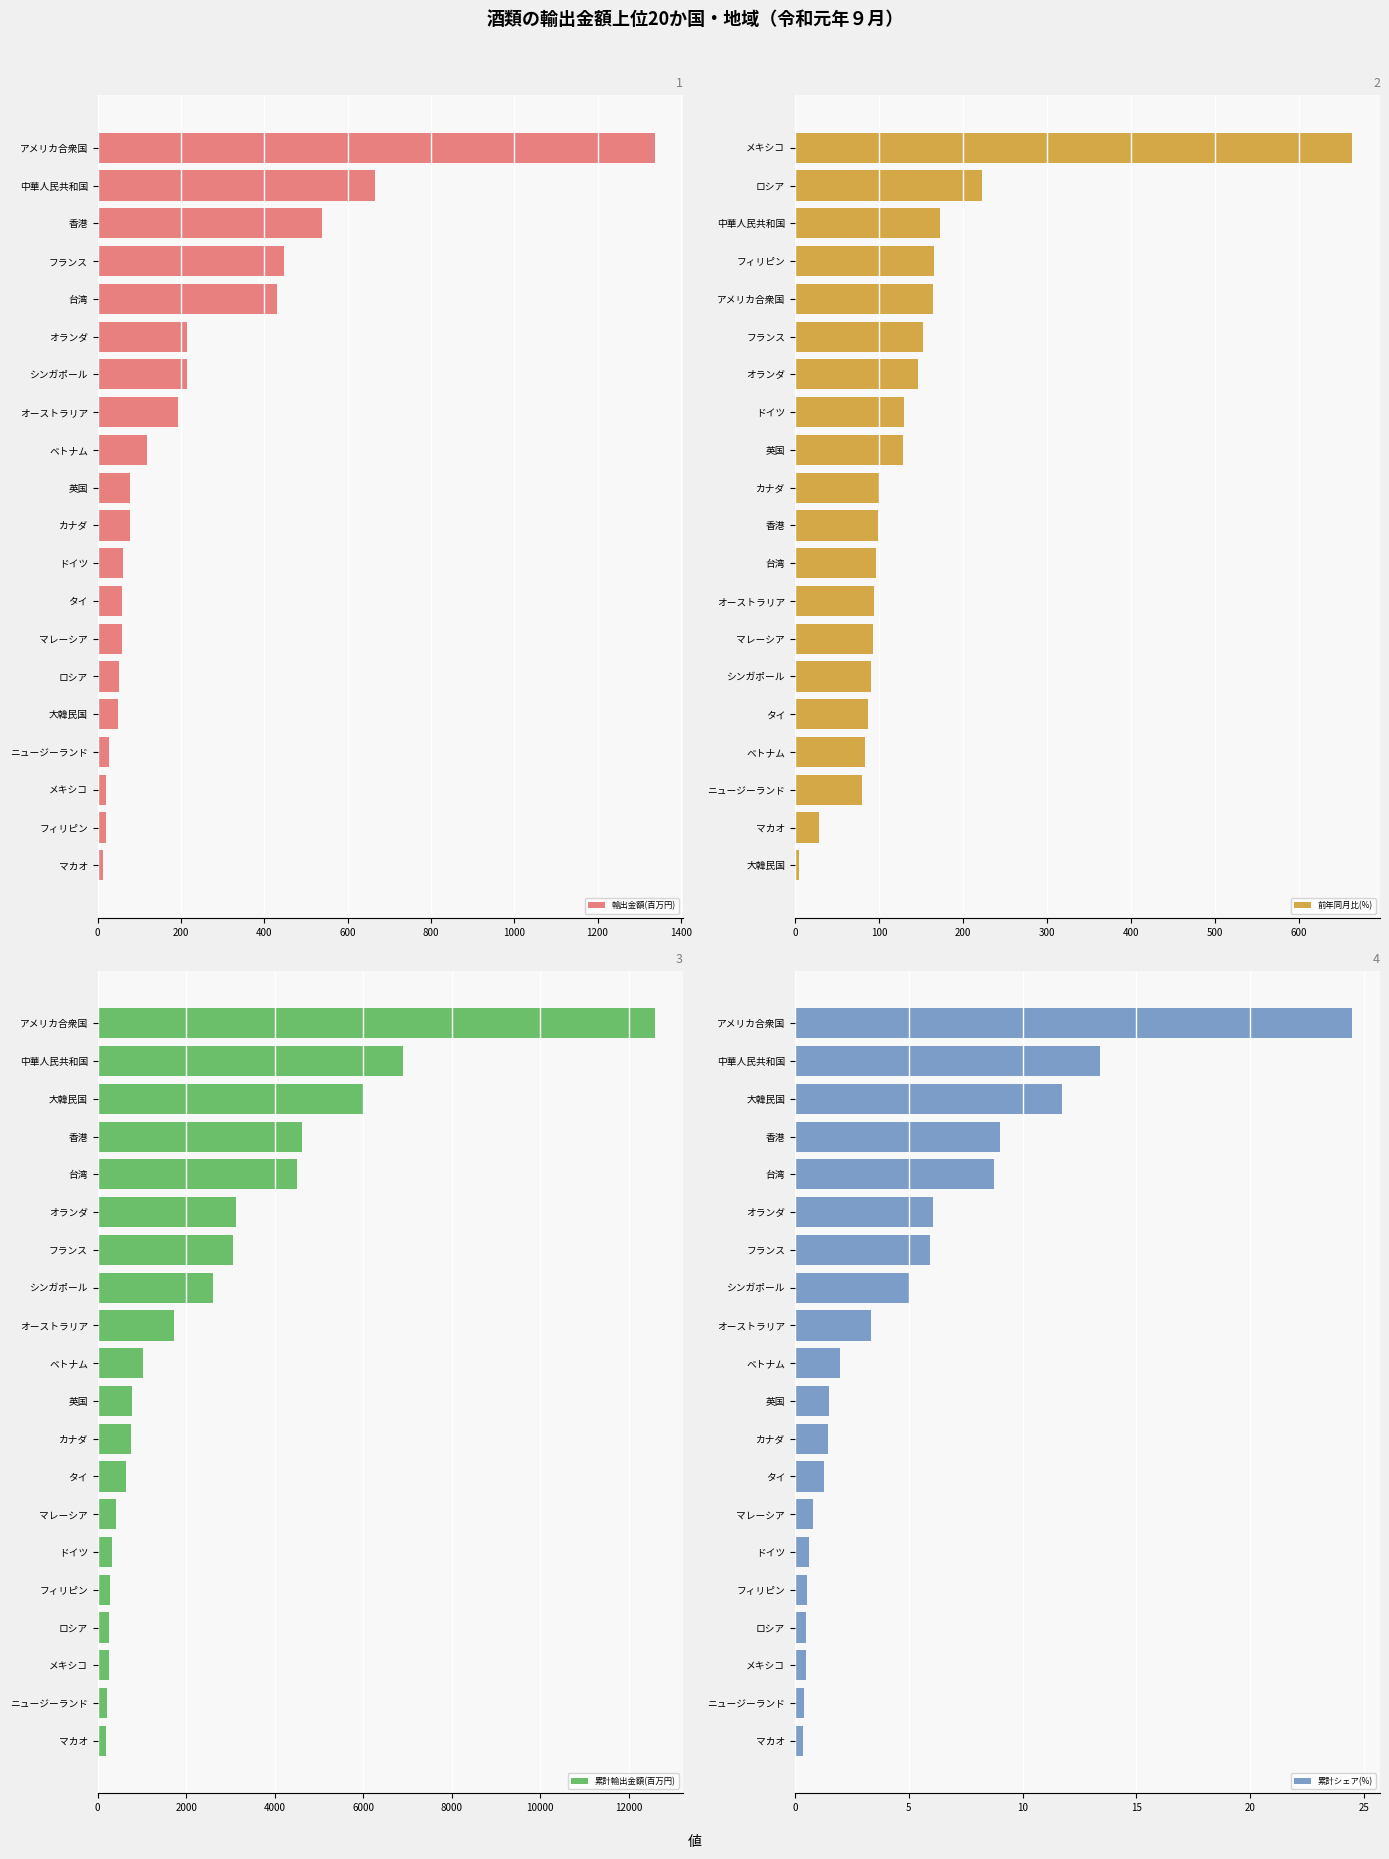

Which series has the widest spread of values?

累計輸出金額(百万円)